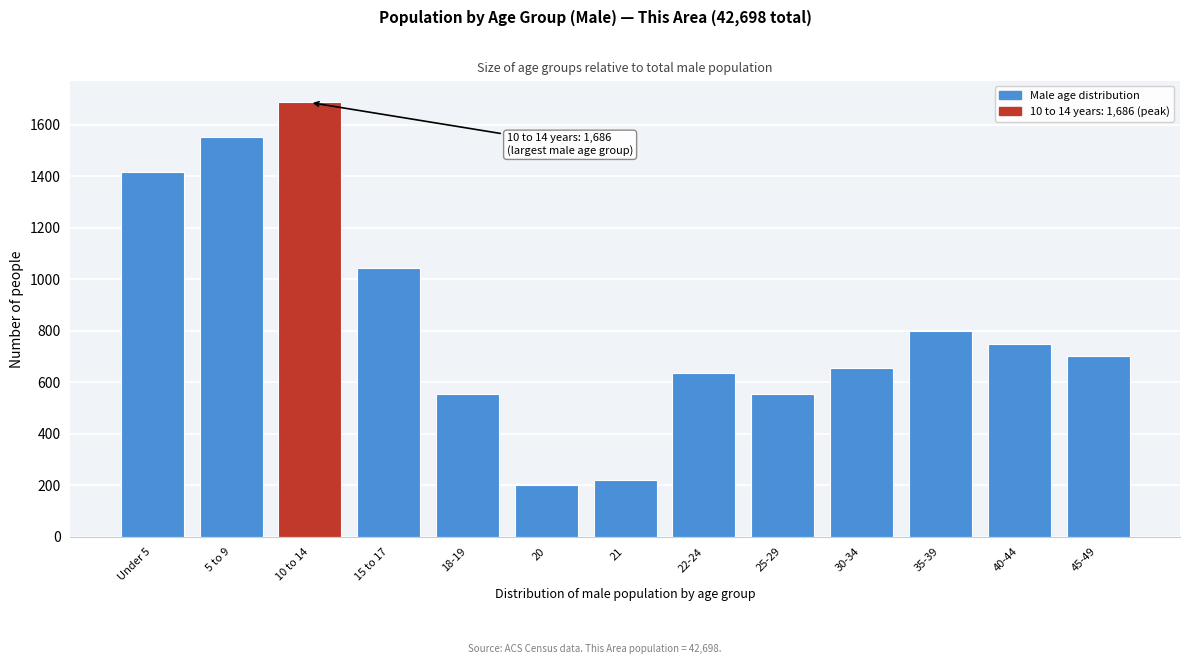

Reading left to right, transcribe all the data shown in this chart.

1417	1551	1686	1045	555	201	221	637	555	657	800	750	700